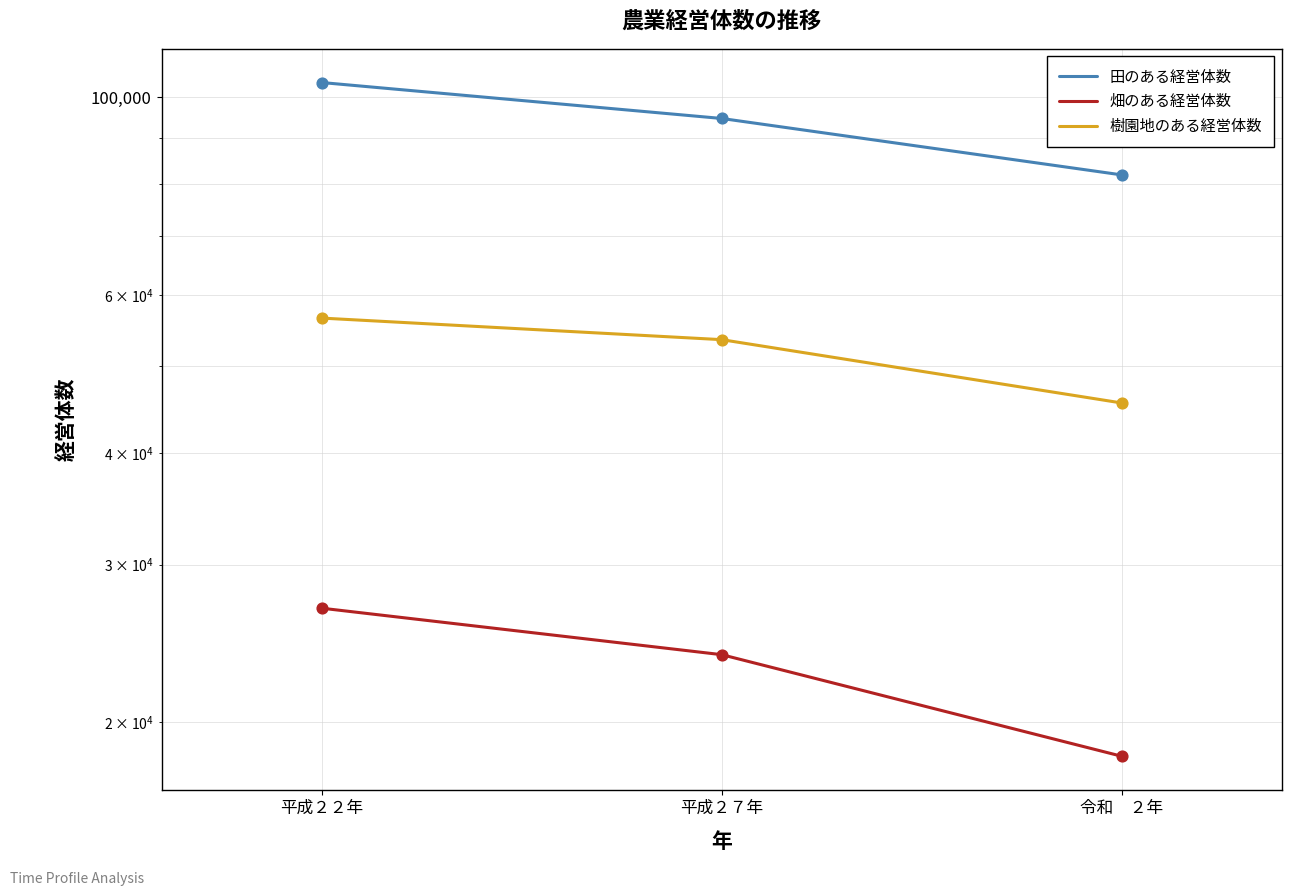

What is the total value across all series at 平成２２年?

187230